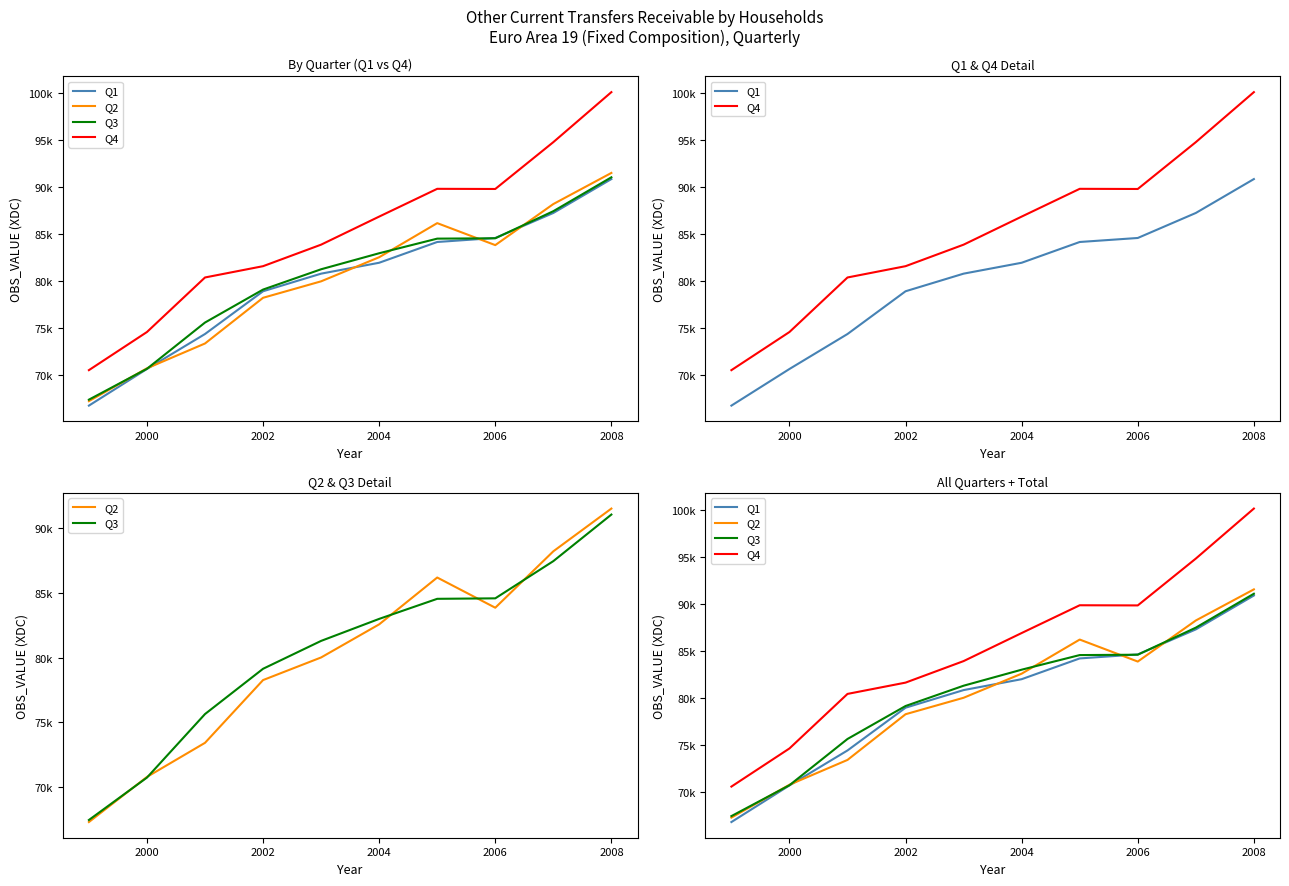

What is the difference between the maximum and minimum values in the Q2 series?

24294.1